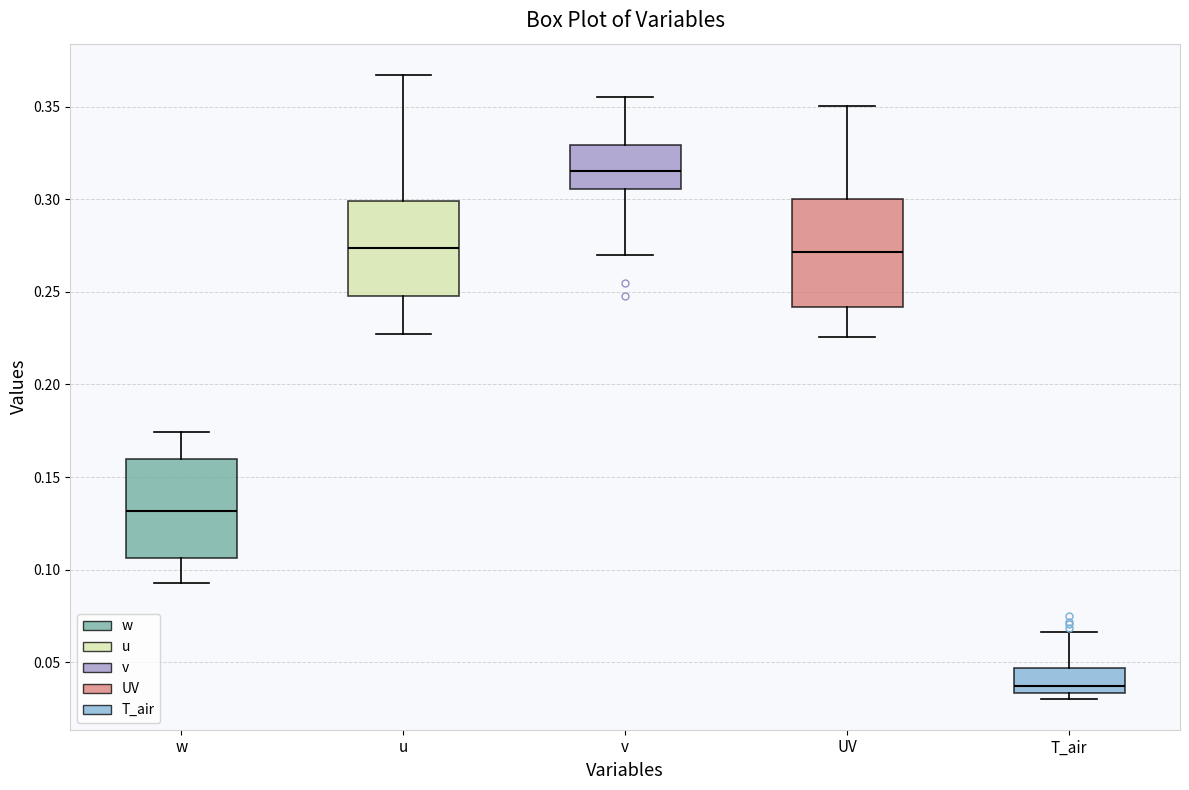

Which box has the highest median line?

v